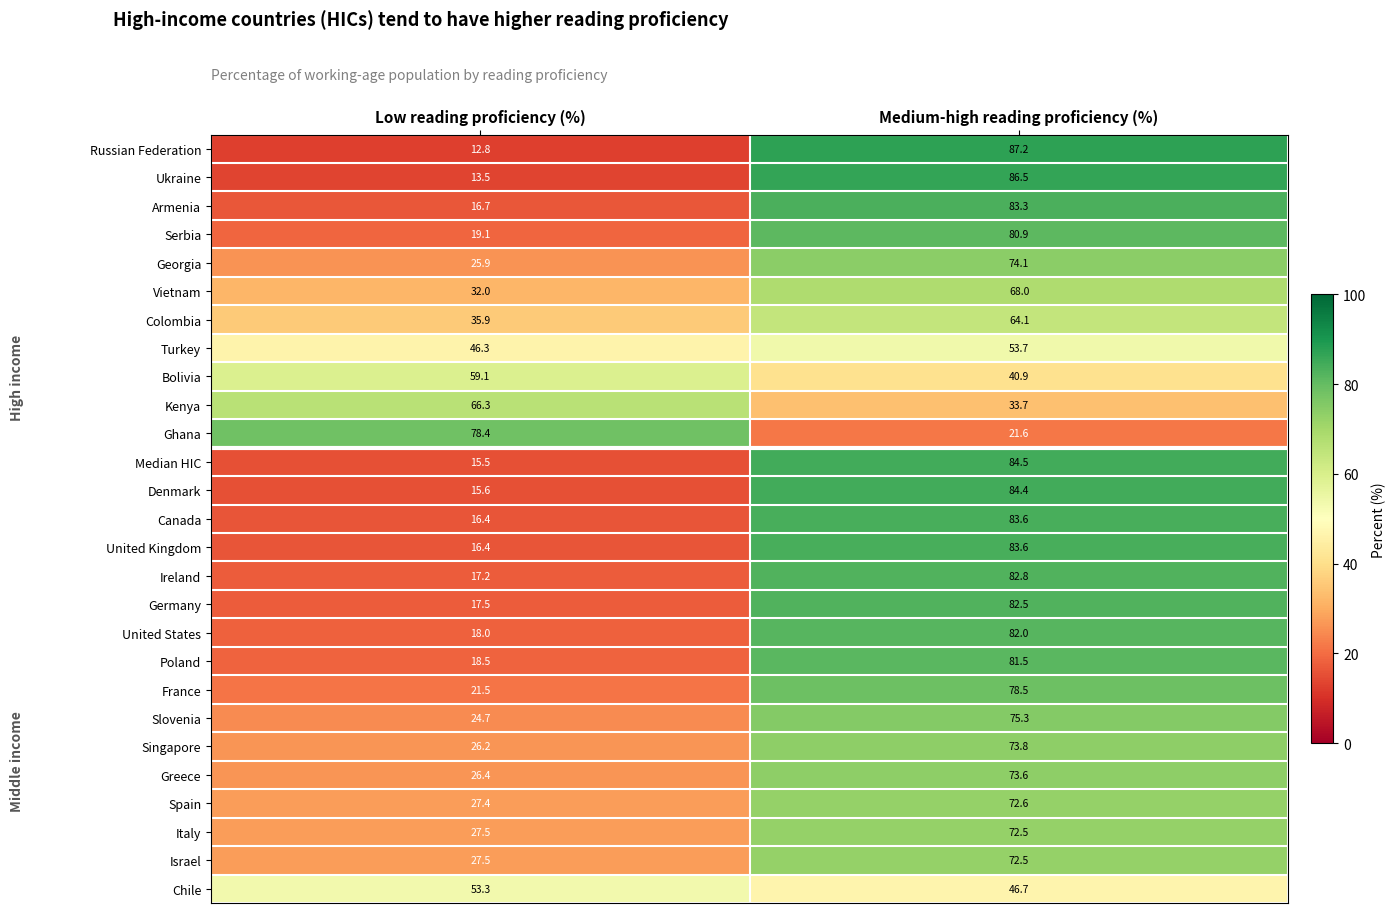

At how many categories does at least one series exceed 86?

1